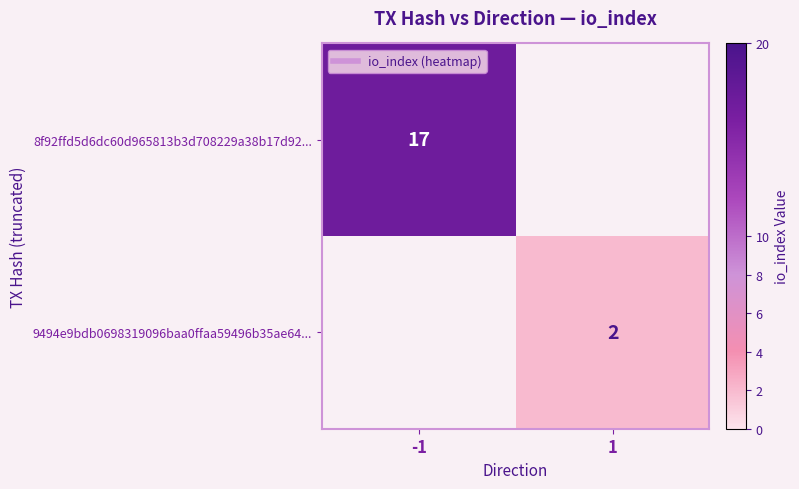

Is it true that 9494e9bdb0698319096baa0ffaa59496b35ae64... equals 2 at 1?

True